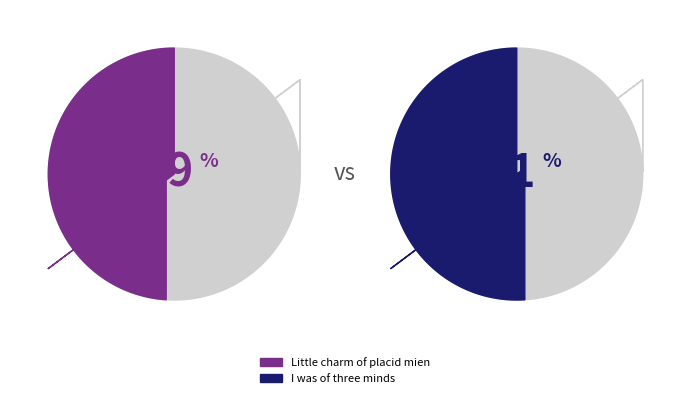

Is there any slice that represents more than half of the pie?

Yes